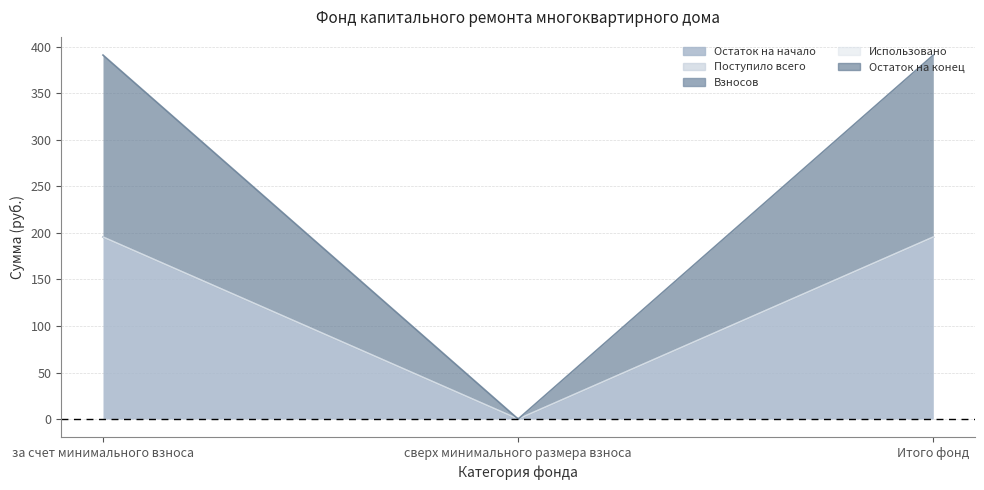

Is it true that Остаток на начало equals 195.6 at Итого фонд?

True